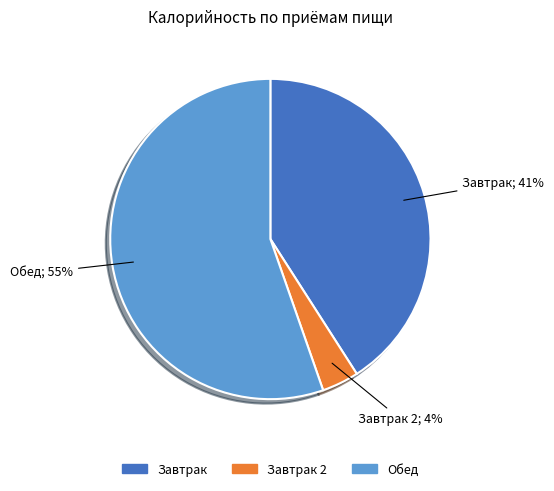

Rank the categories by value from lowest to highest.

Завтрак 2, Завтрак, Обед